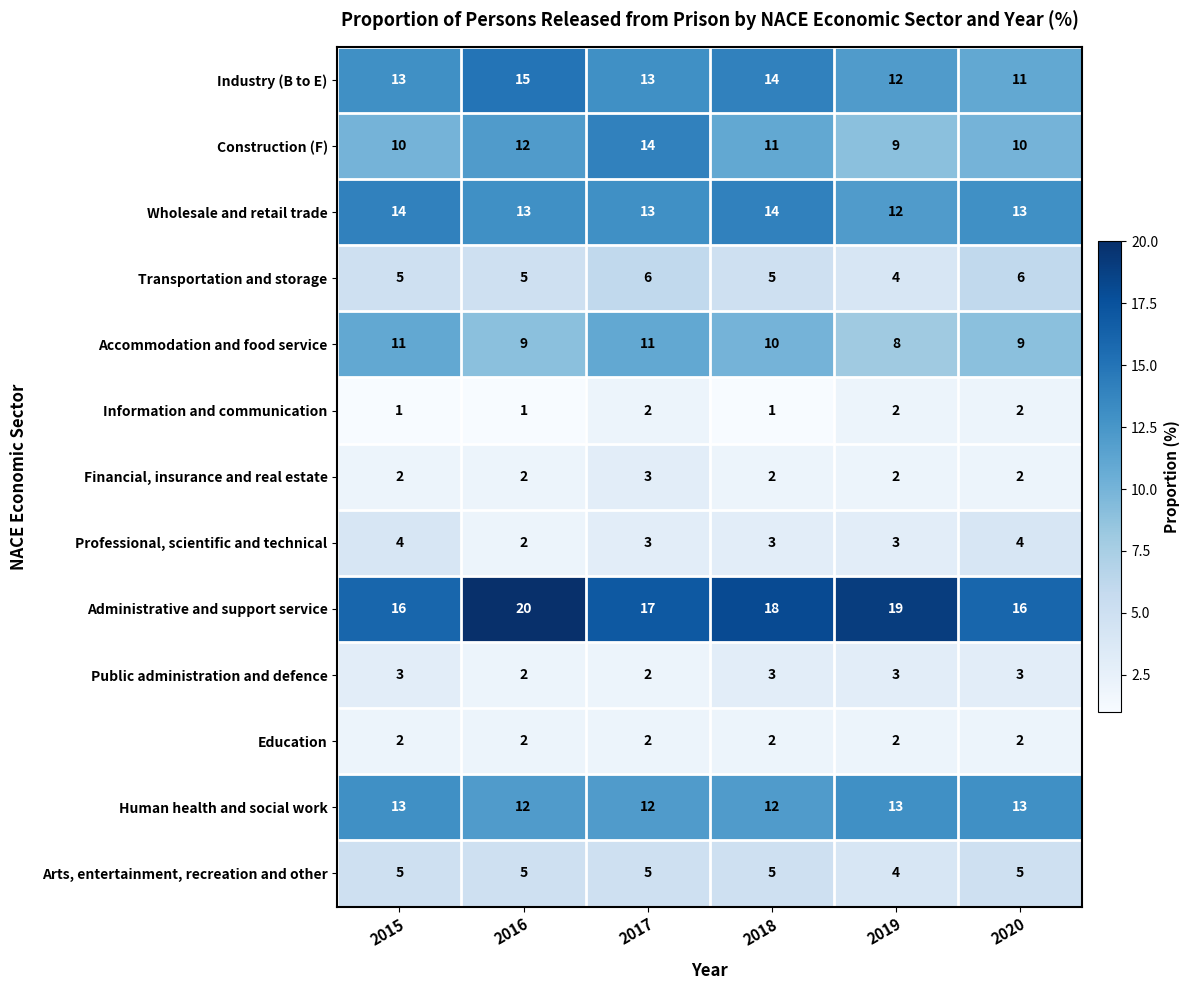

What is the sum of all Transportation and storage values?

31